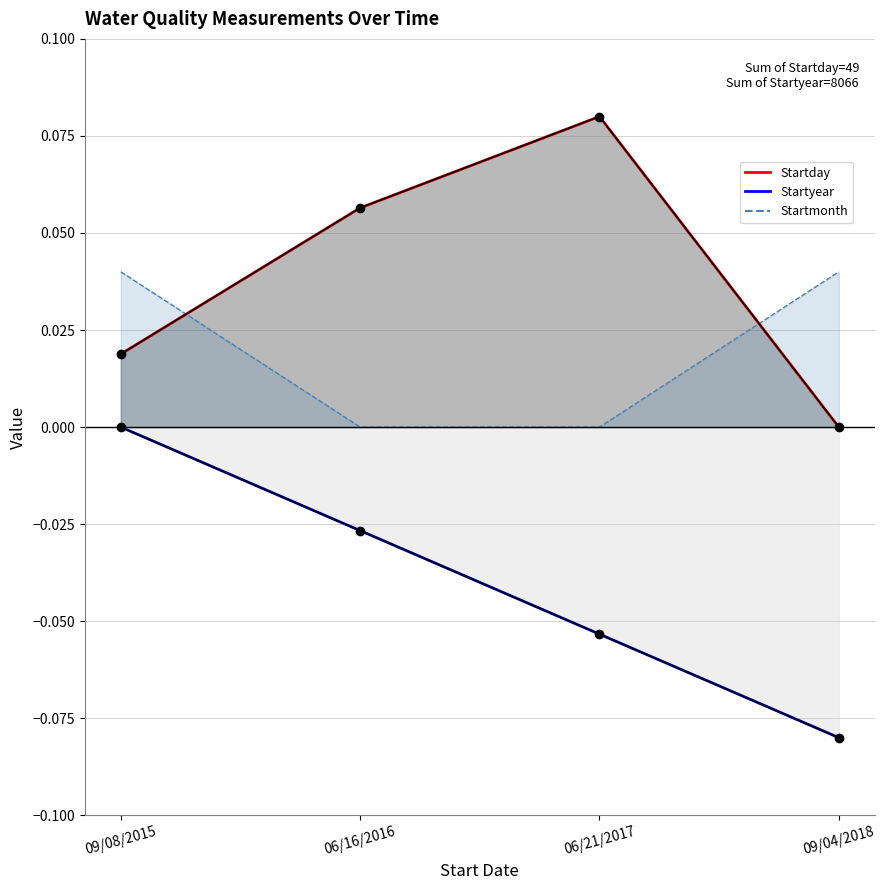

Reading right to left, what are all the values shown in this chart?

Startday: 0.0	0.1	0.1	0.0
Startyear: -0.1	-0.1	-0.0	-0.0
Startmonth: 0.0	0.0	0.0	0.0